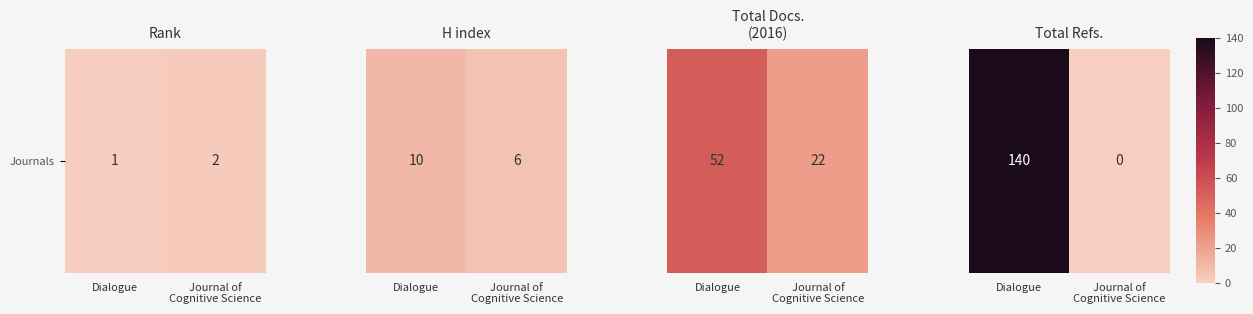

Rank the categories by value from lowest to highest.

Journal of
Cognitive Science, Dialogue